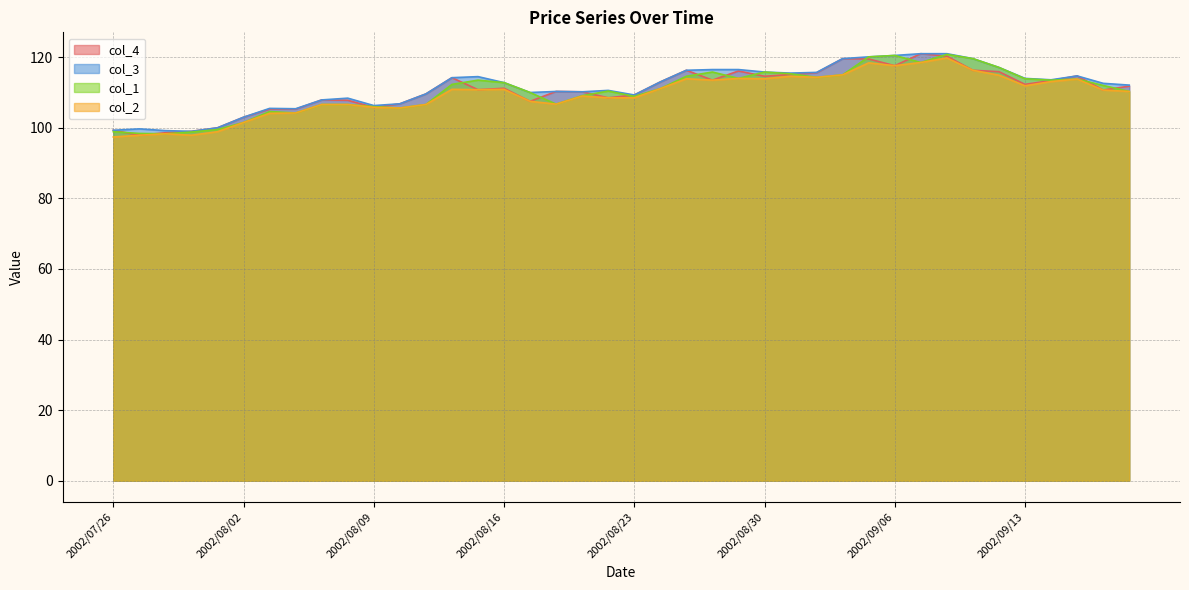

Where is the first local maximum for col_3?

2002/07/29